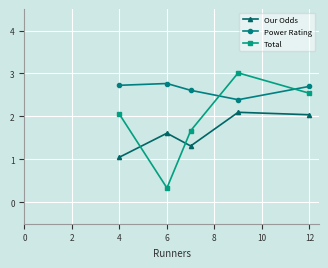

In Our Odds, how many points are lower than both neighbors (excluding endpoints)?

1